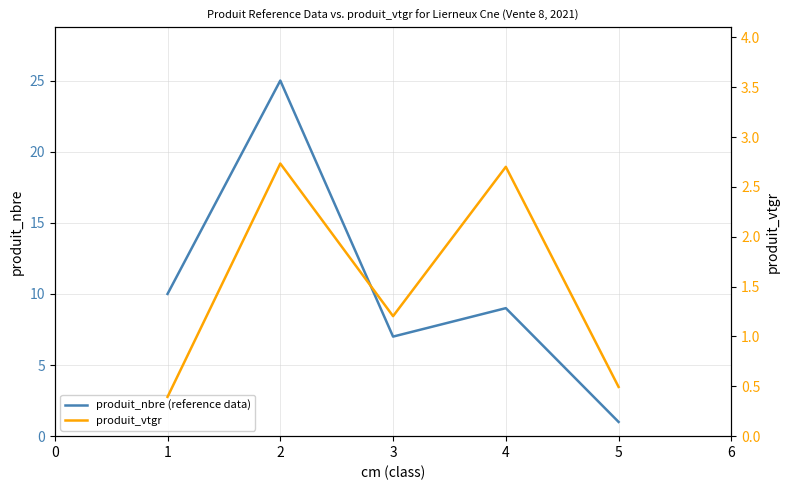

True or false: produit_vtgr and produit_nbre (reference data) intersect in this chart.

False